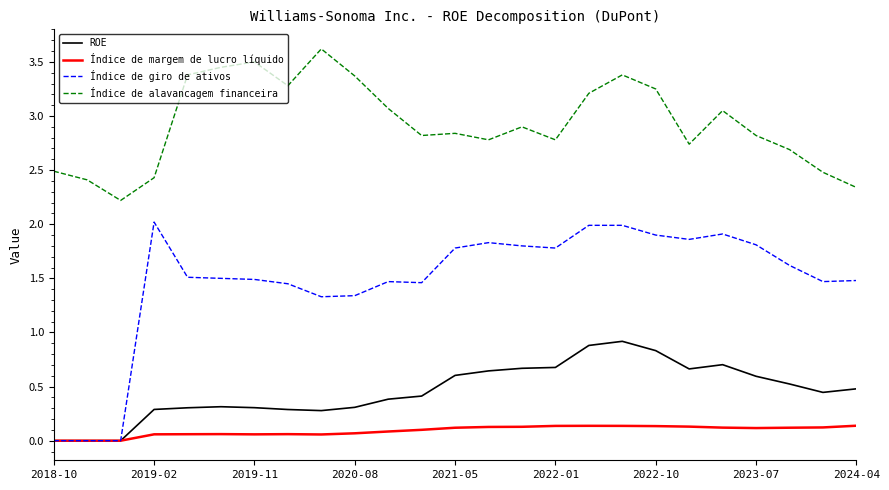

What are all the series names shown in the legend?

ROE, Índice de margem de lucro líquido, Índice de giro de ativos, Índice de alavancagem financeira